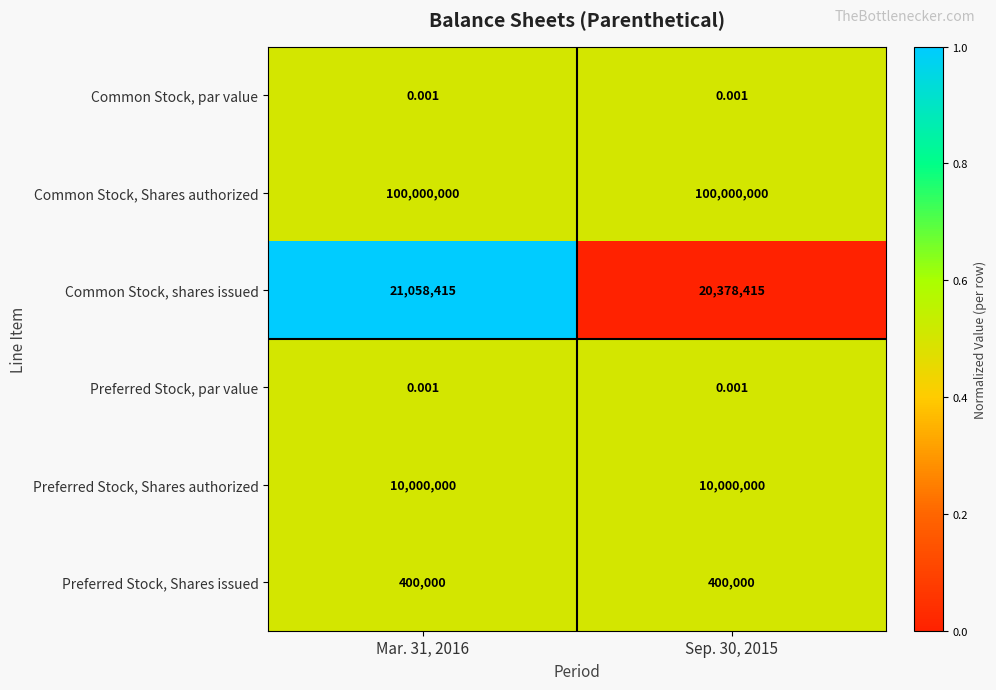

Which series has the widest spread of values?

Common Stock, shares issued